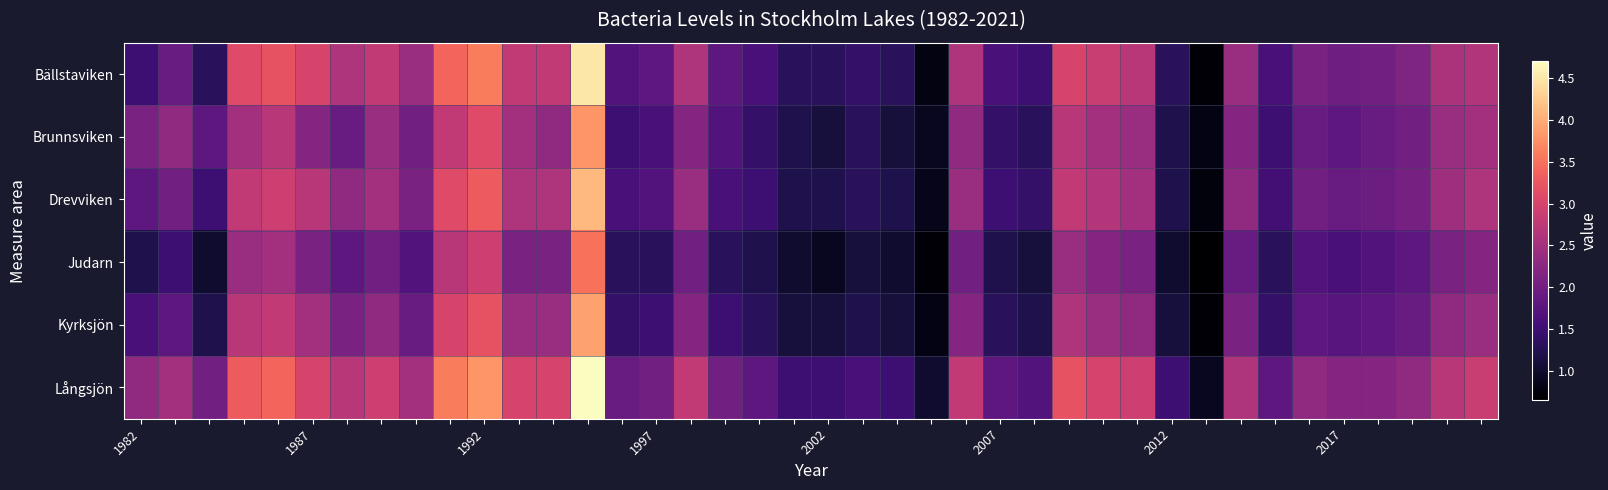

How many series are shown in this chart?

6